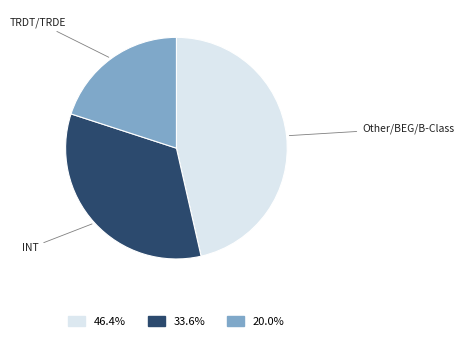

Does any single category account for the majority?

No